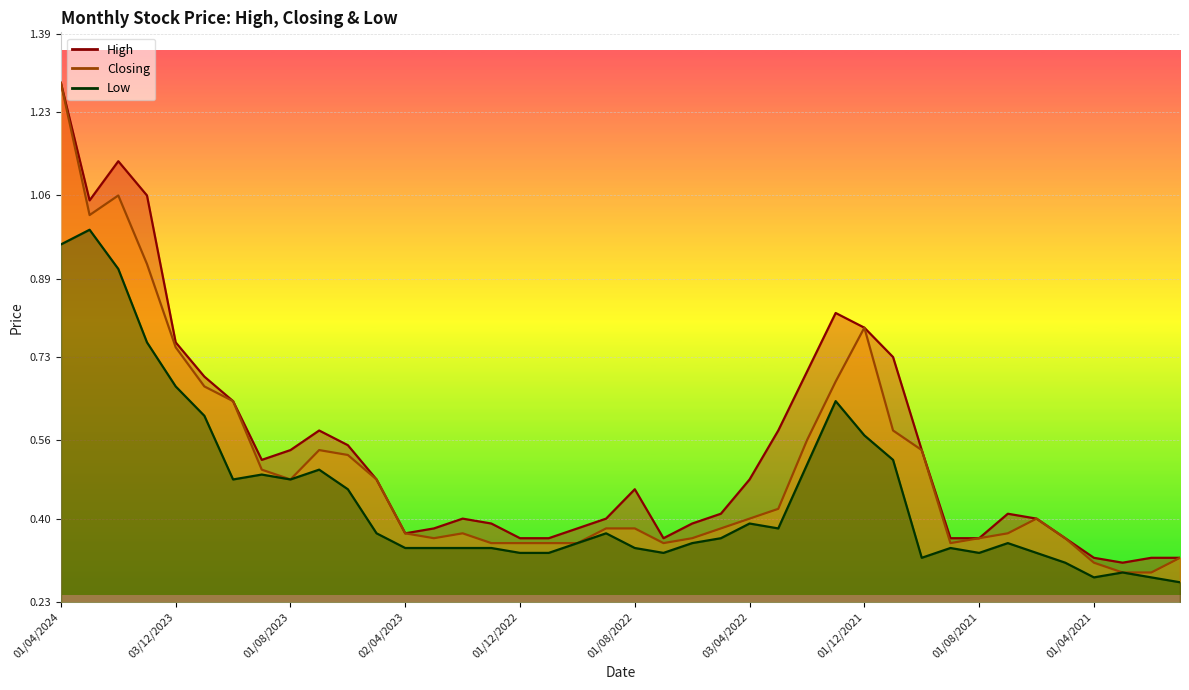

What is the value of the Low point at the 11th from the left?

0.5